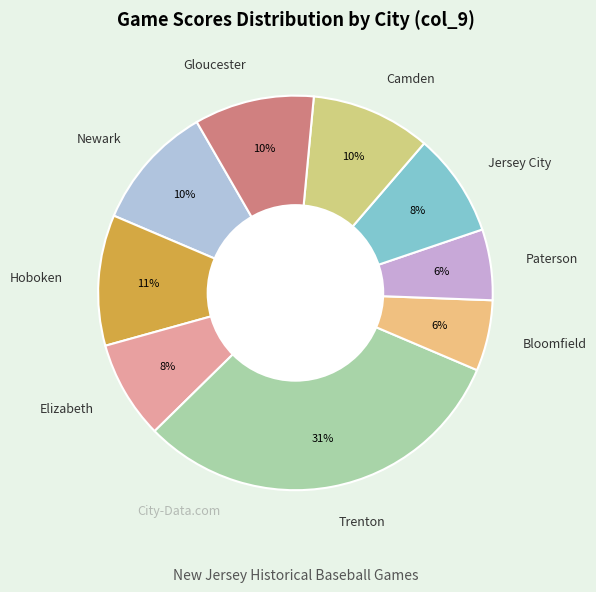

True or false: Hoboken accounts for 21% of the total.

False